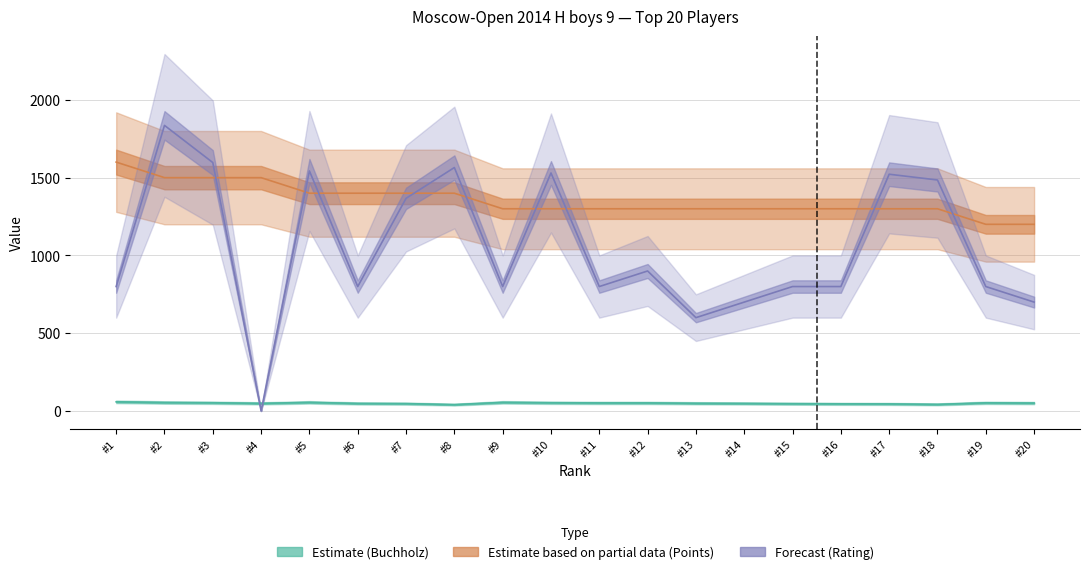

In Rating (Forecast), how many points are lower than both neighbors (excluding endpoints)?

5